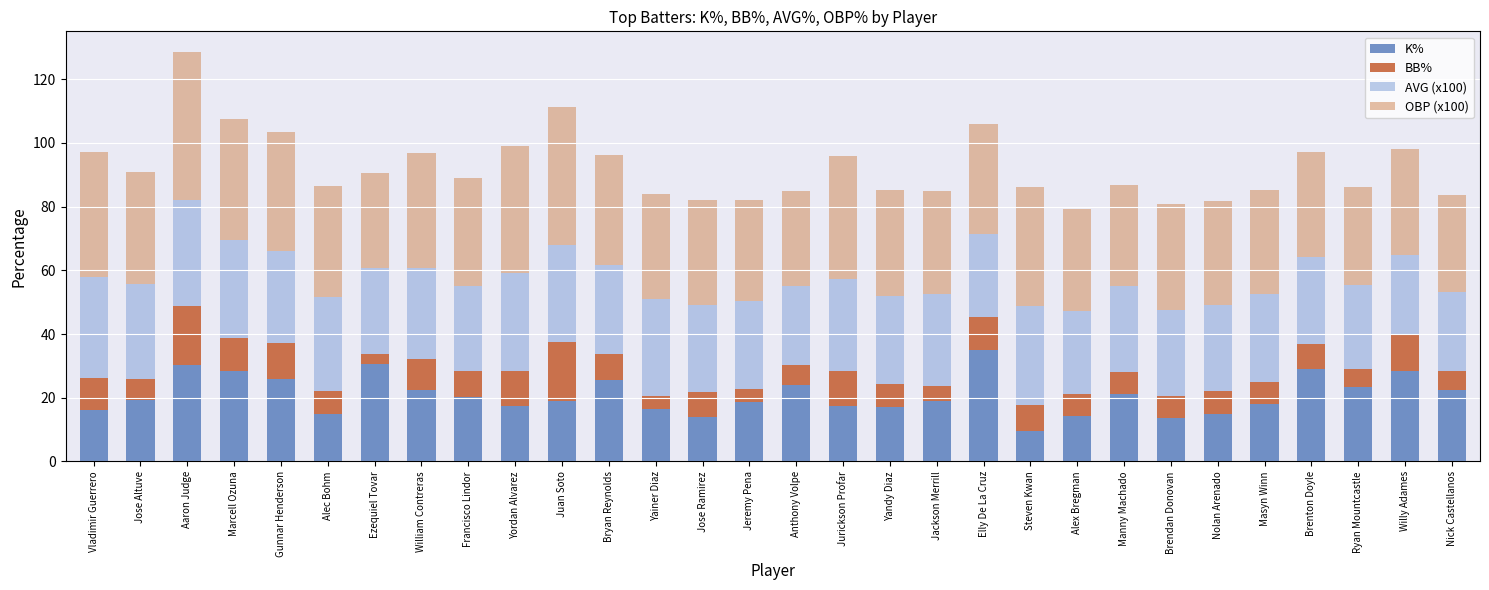

The K% series shows 18.0 at Brendan Donovan. True or false?

False